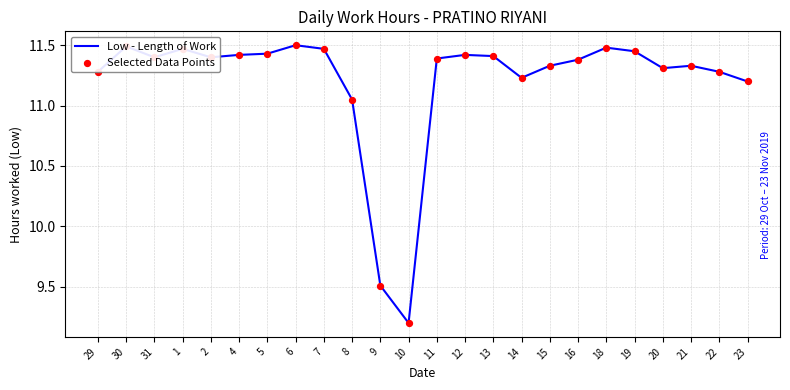

What is the ratio of the value at 13 to the value at 29?

1.0